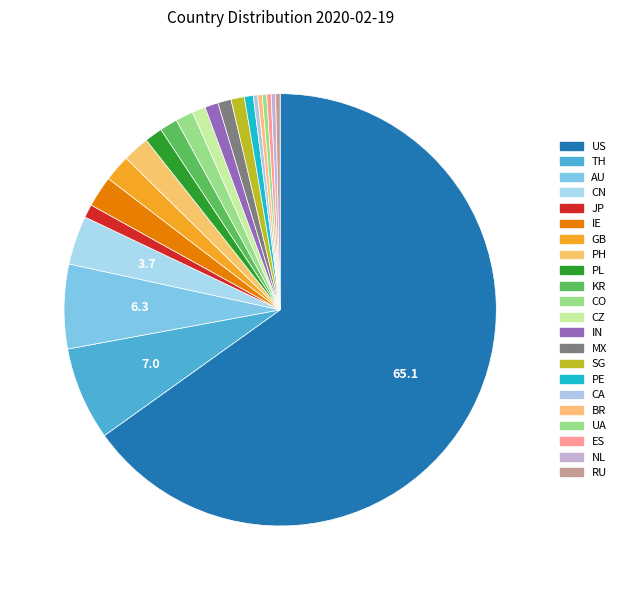

How many segments does this pie chart have?

22